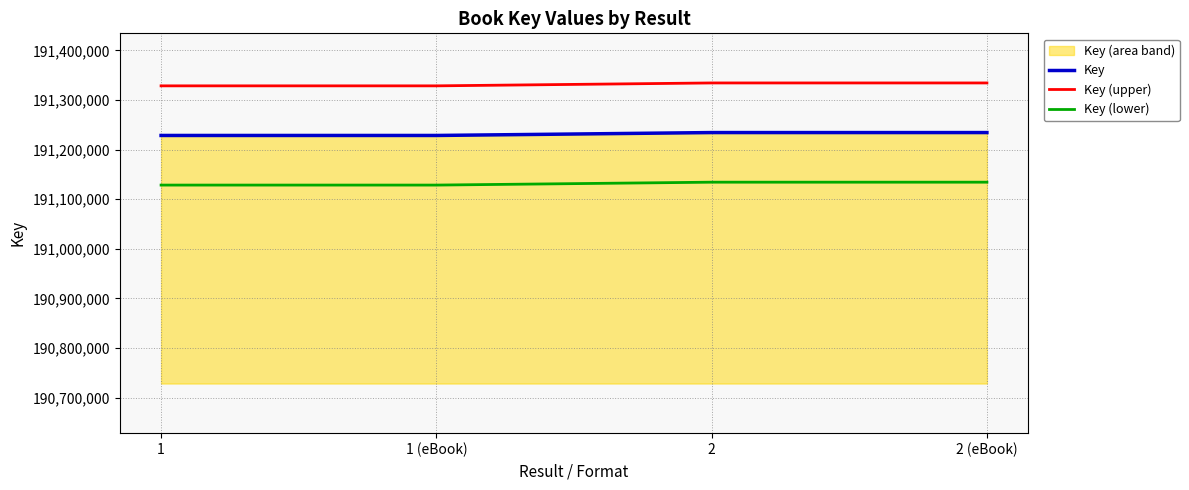

What is the spread (max minus min) of values at 1?

200000